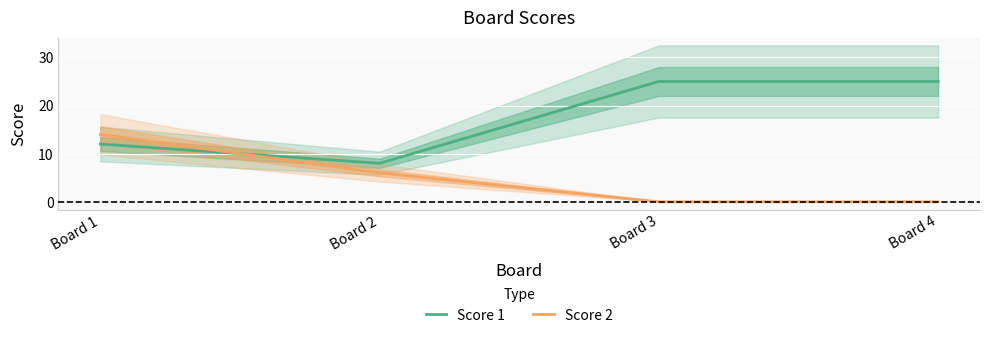

The value of Score 1 at Board 4 is 25. True or false?

True